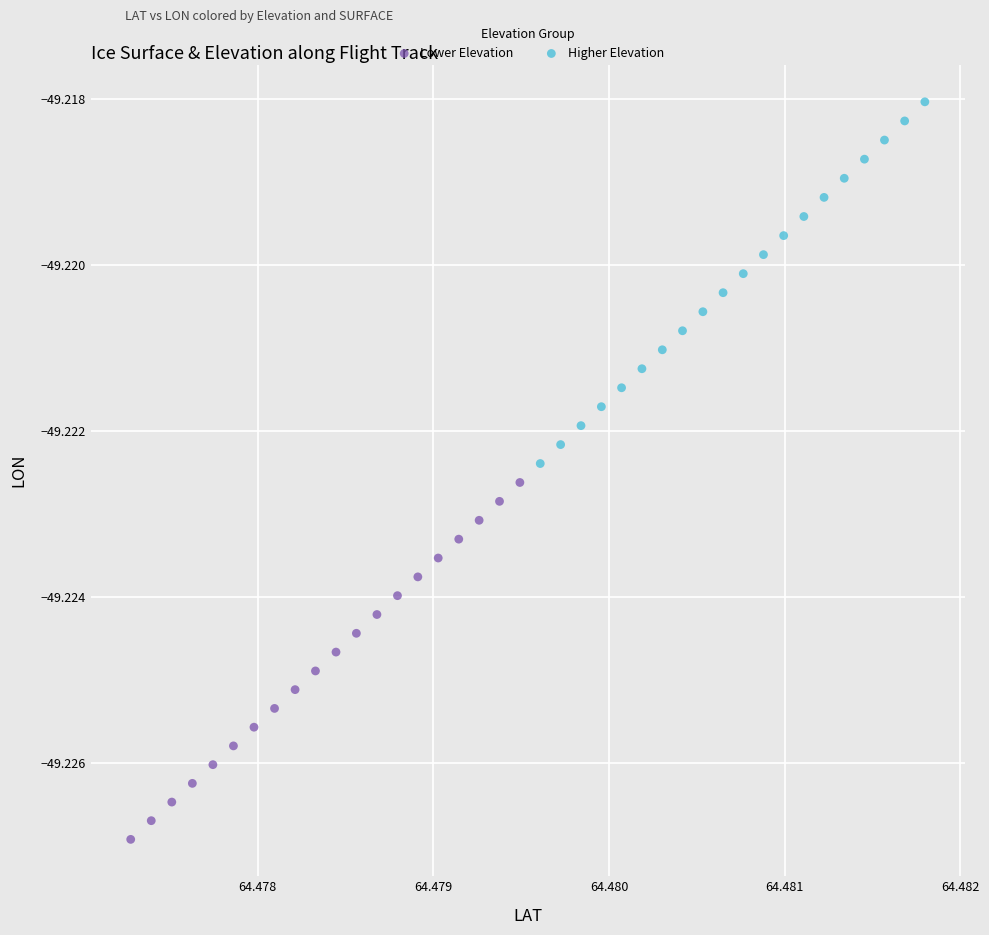

Which series reaches the maximum Y coordinate?

Higher Elevation